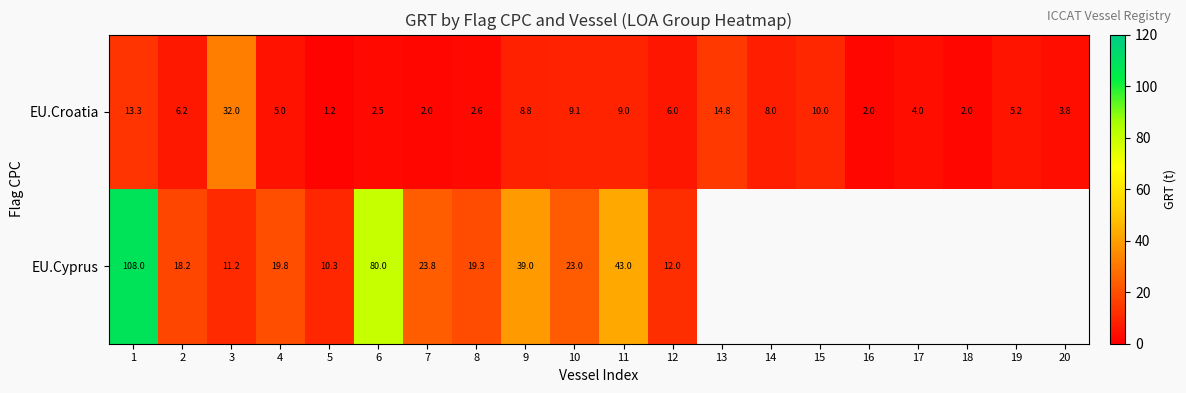

Where is EU.Croatia nearest to the value 16?

13